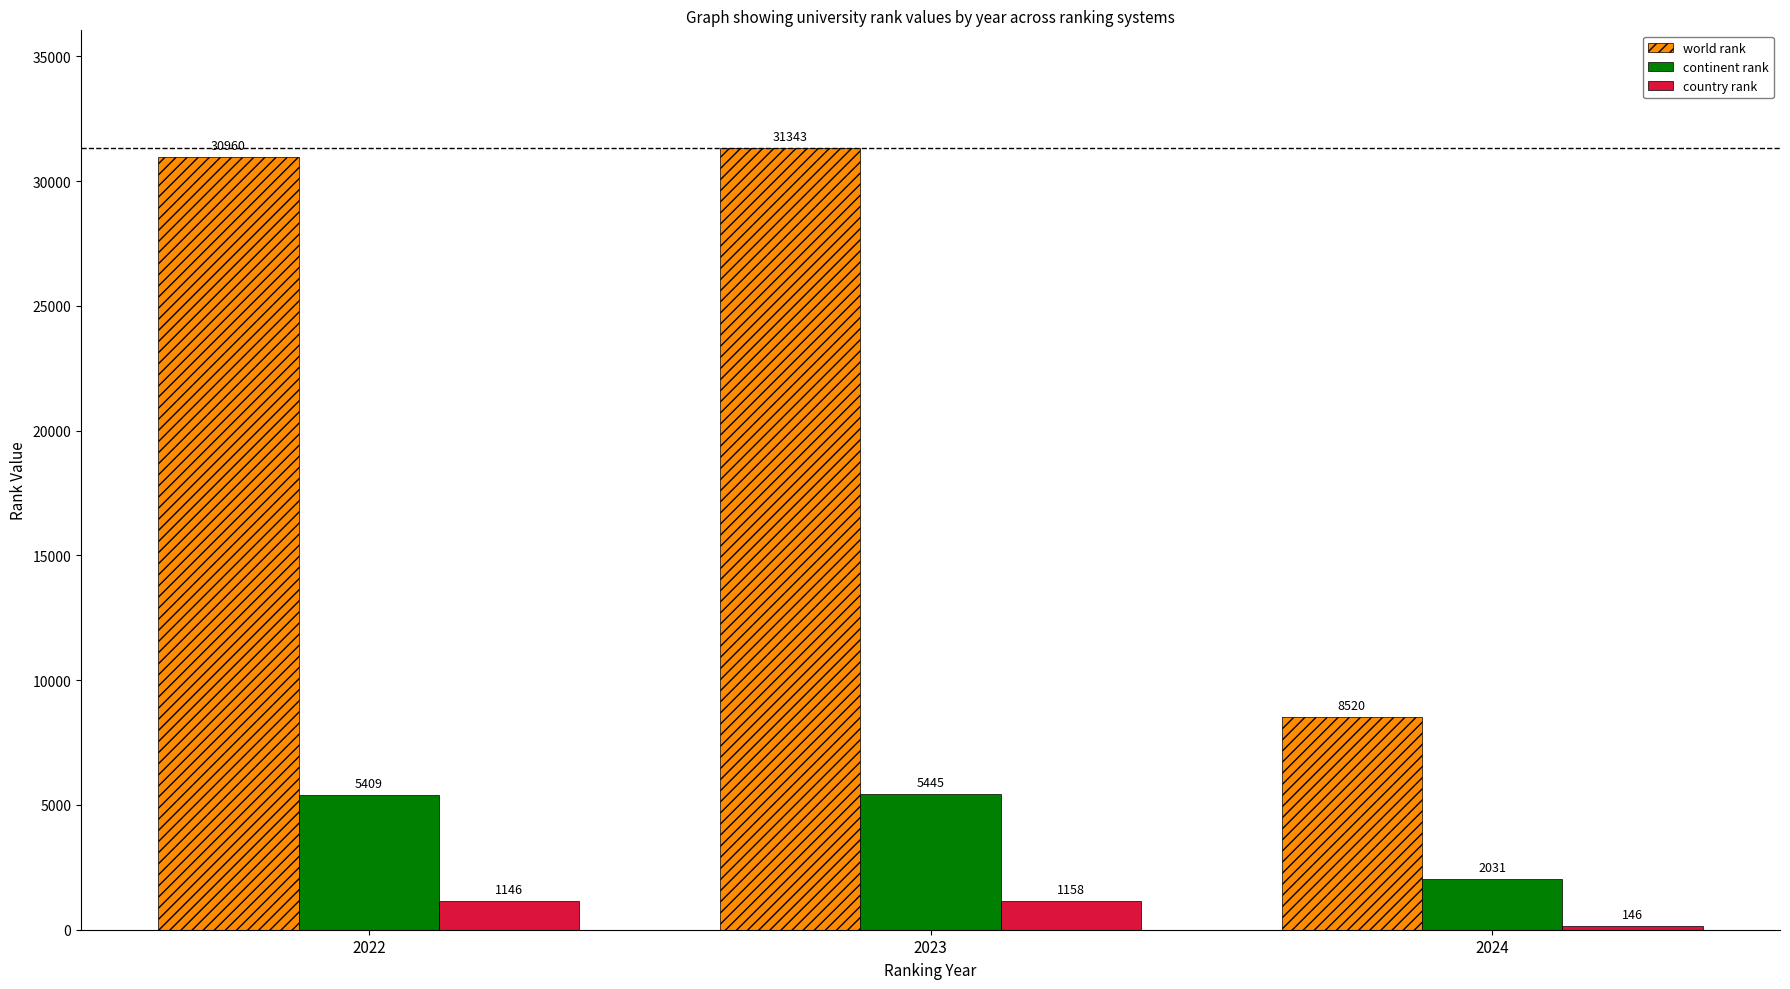

How many bars are there in each group?

3